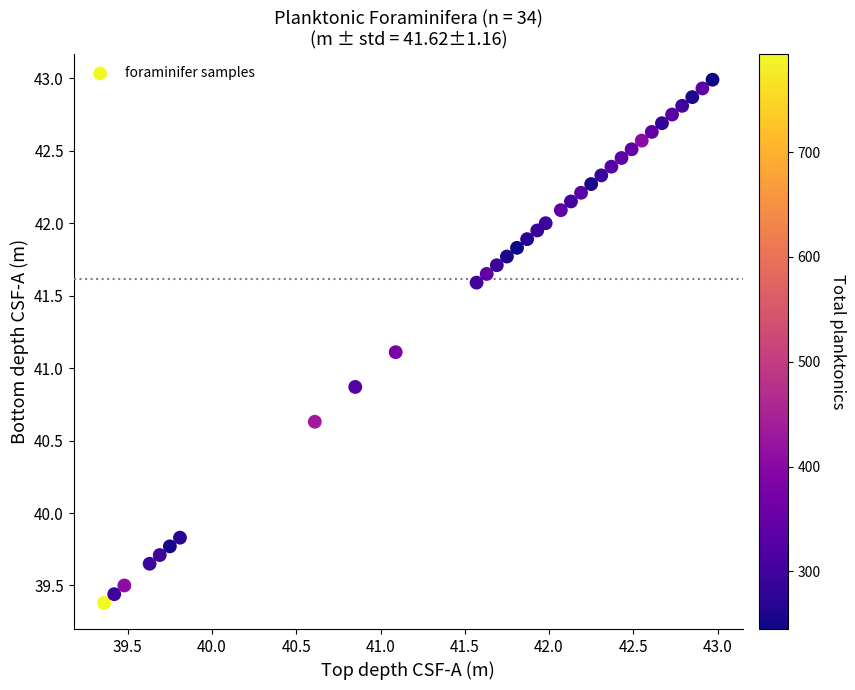

What is the range of X values (max minus min)?

3.6